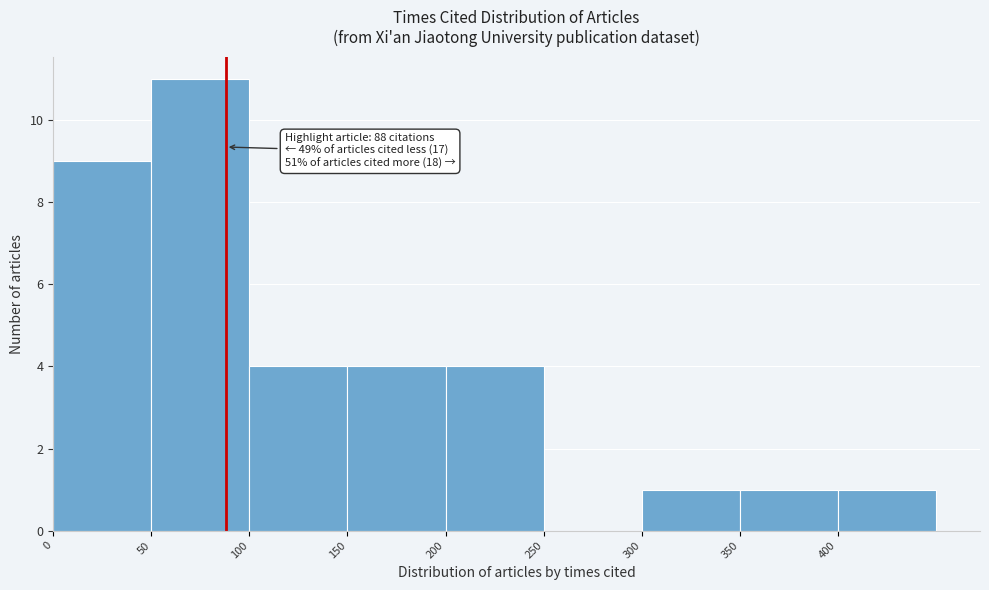

Over which range of the x-axis is the bar tallest?

50 to 100